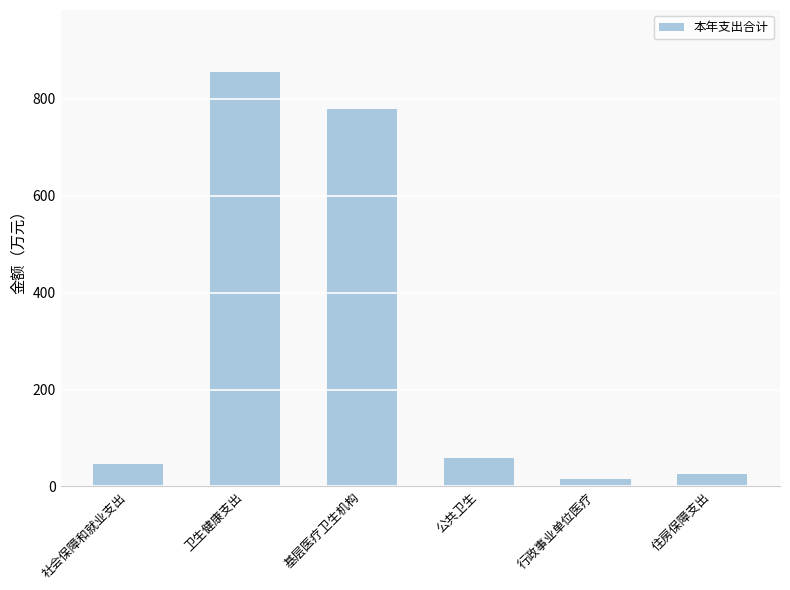

What position from the right is 行政事业单位医疗?

2